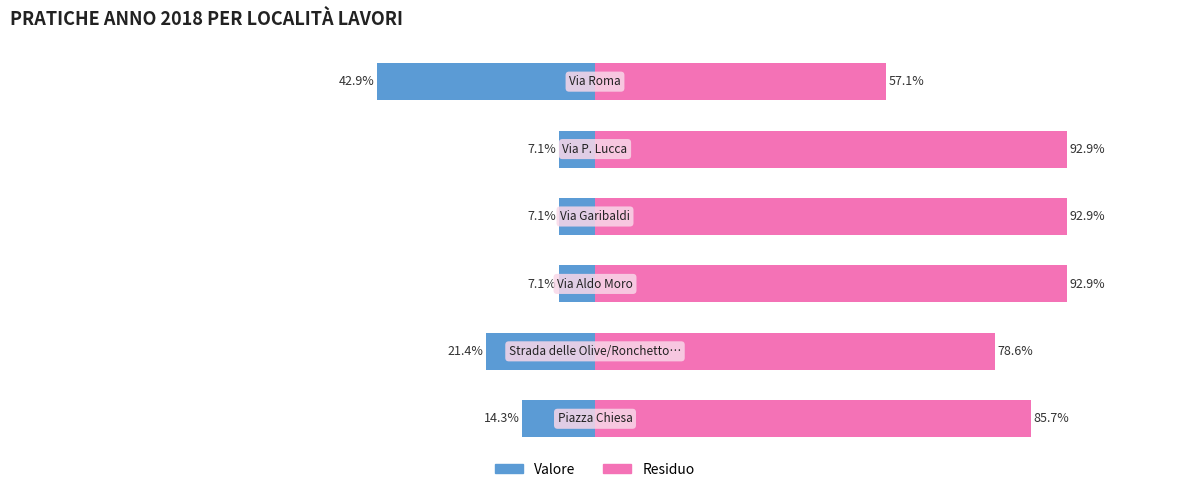

How many data points does each series have?

6